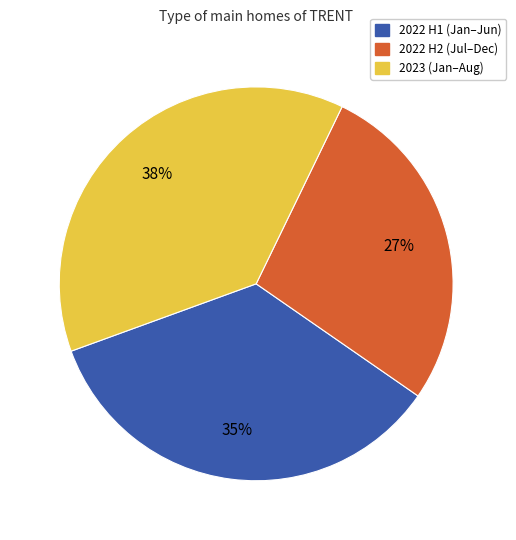

To the nearest percent, what is the average slice percentage?

33%